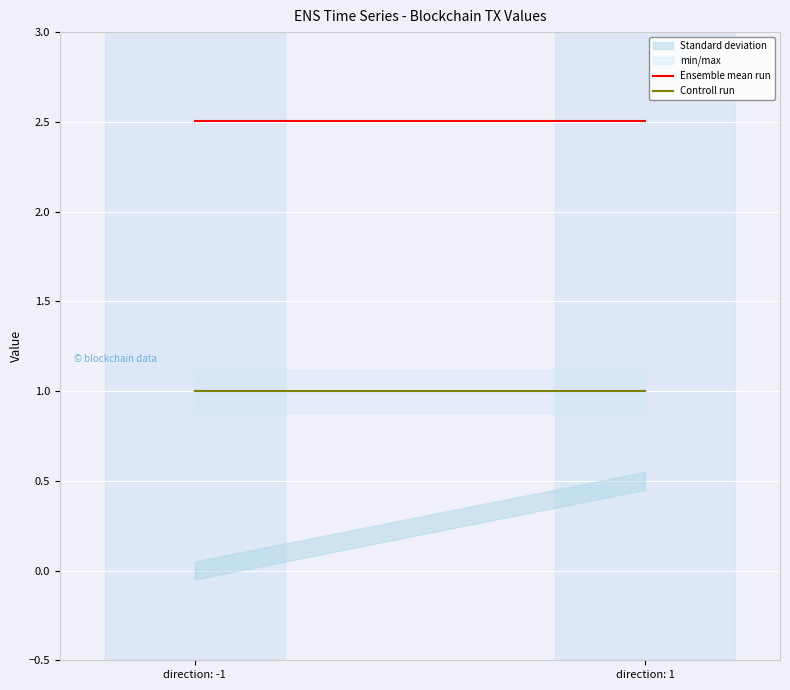

What is the minimum value shown in the chart?

1.0